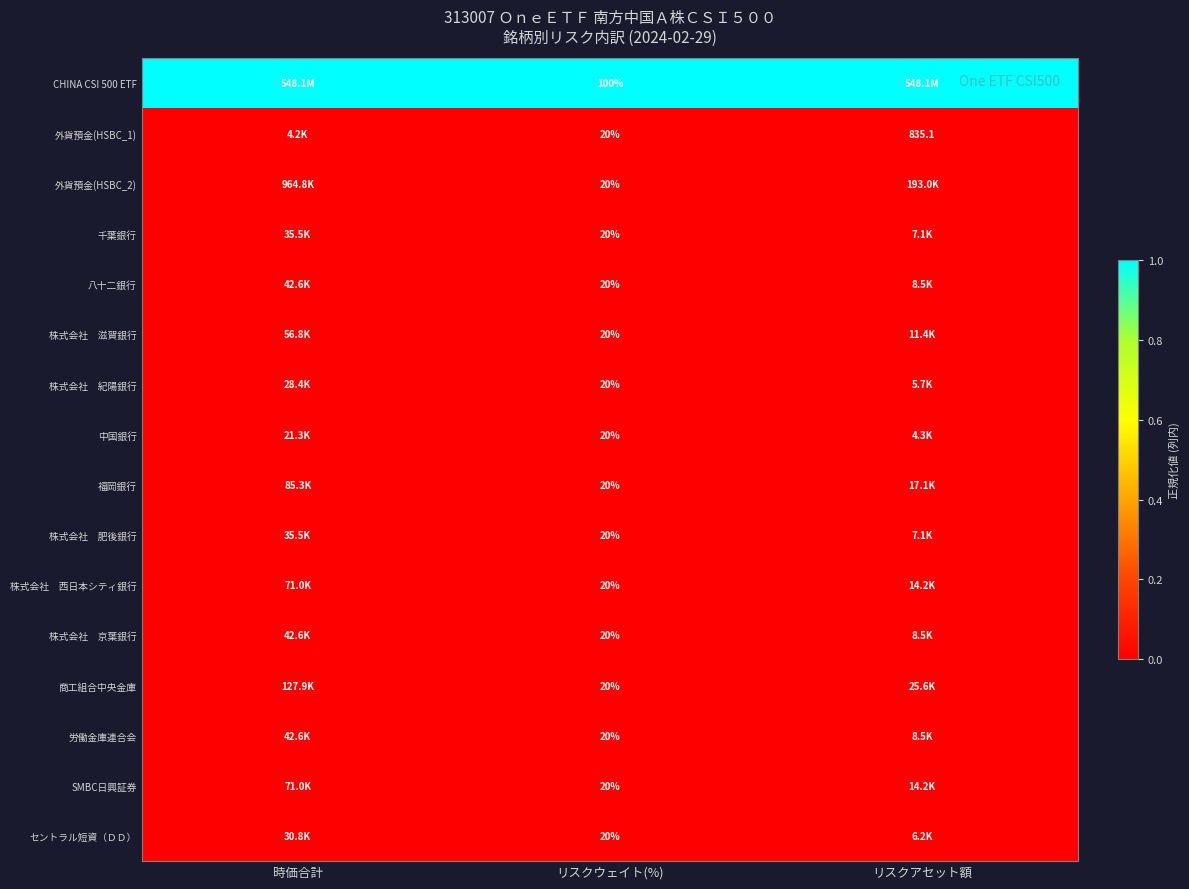

Is the value of 株式会社 京葉銀行 at 時価合計 greater than the value of 福岡銀行 at リスクウェイト(%)?

Yes